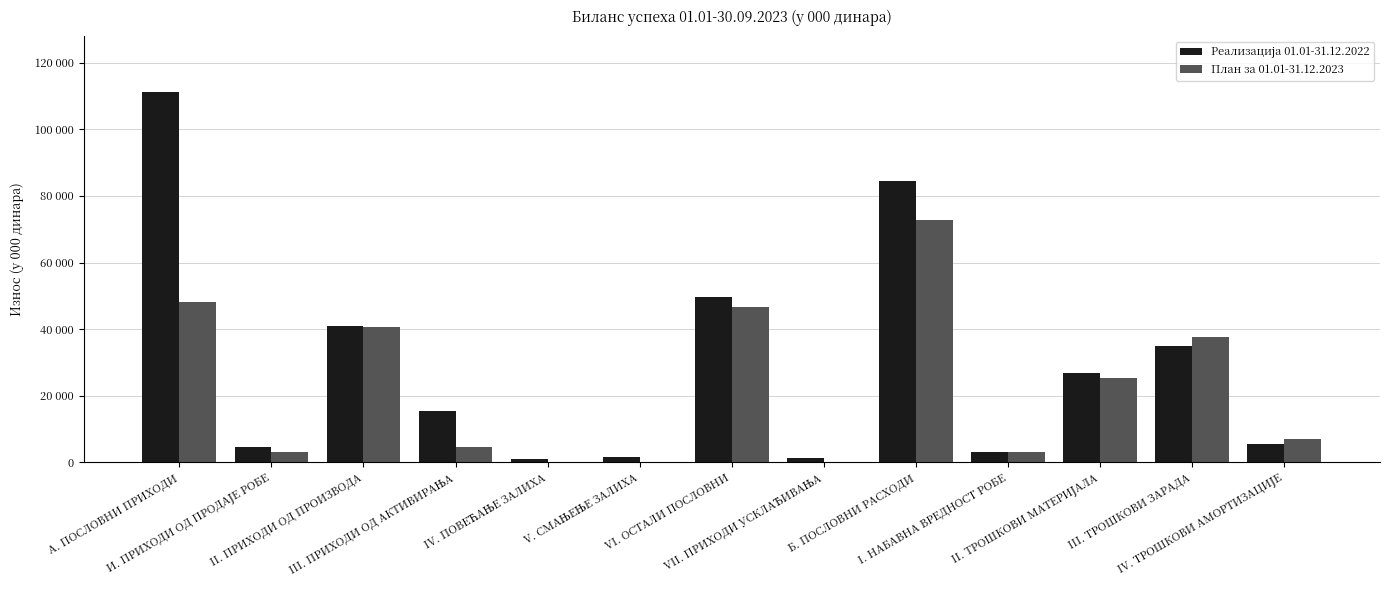

Reading left to right, what are all the values shown in this chart?

Реализација 01.01-31.12.2022: 111254	4496	40911	15473	958	1635	49669	1382	84509	3262	26876	35049	5529
План за 01.01-31.12.2023: 48150	3000	40650	4500	0	0	46721	0	72804	3000	25300	37504	7000